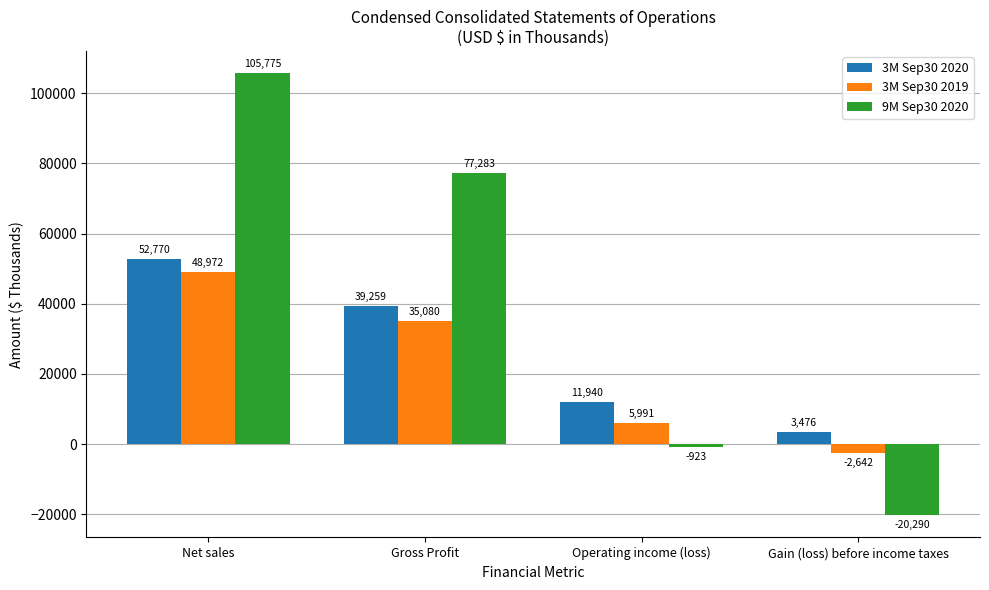

What is the label of the 1st bar from the right?

Gain (loss) before income taxes